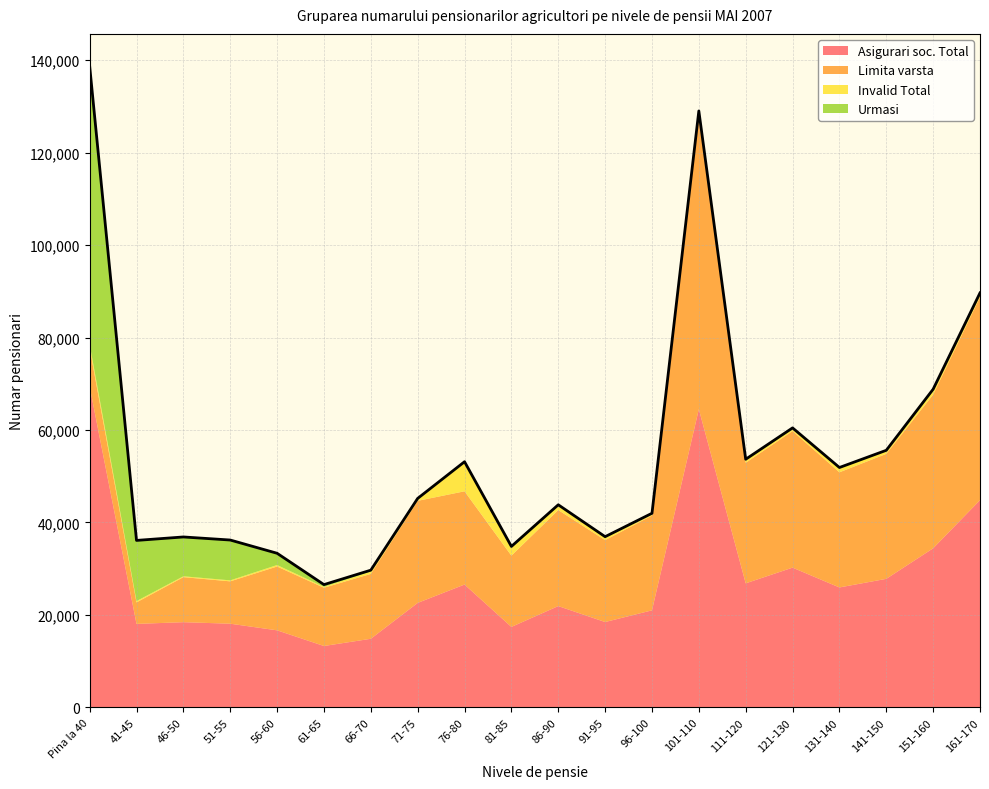

In Limita varsta, how many points are lower than both neighbors (excluding endpoints)?

7